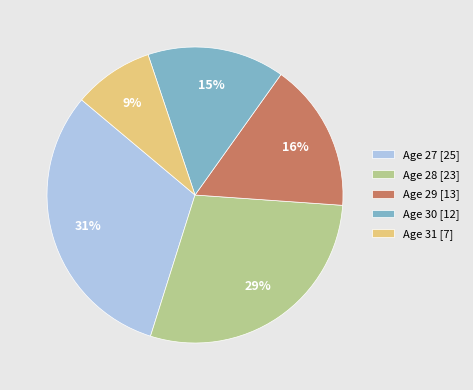

Count the number of slices in the pie.

5